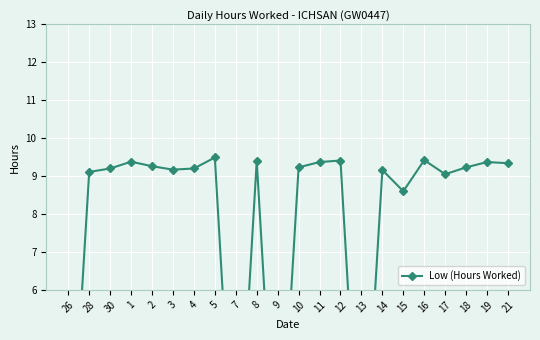

Between 15 and 8, which is larger?

8